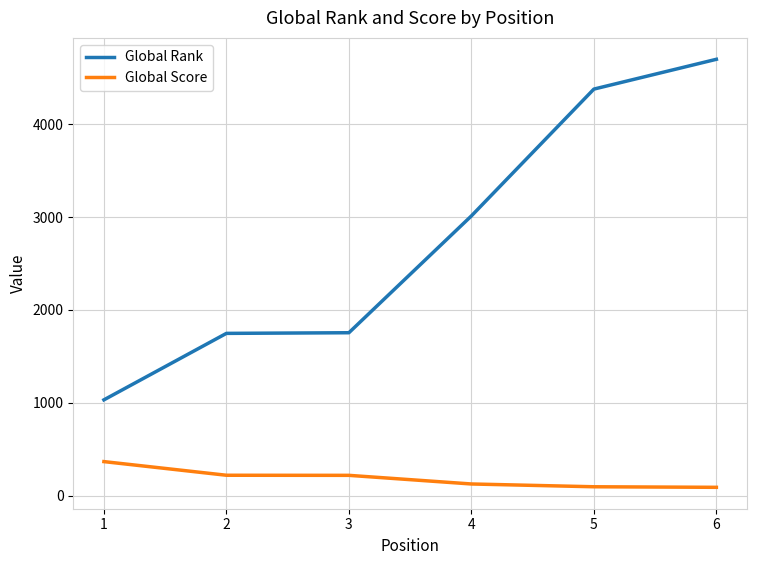

Which series changed the most between 1 and 3?

Global Rank